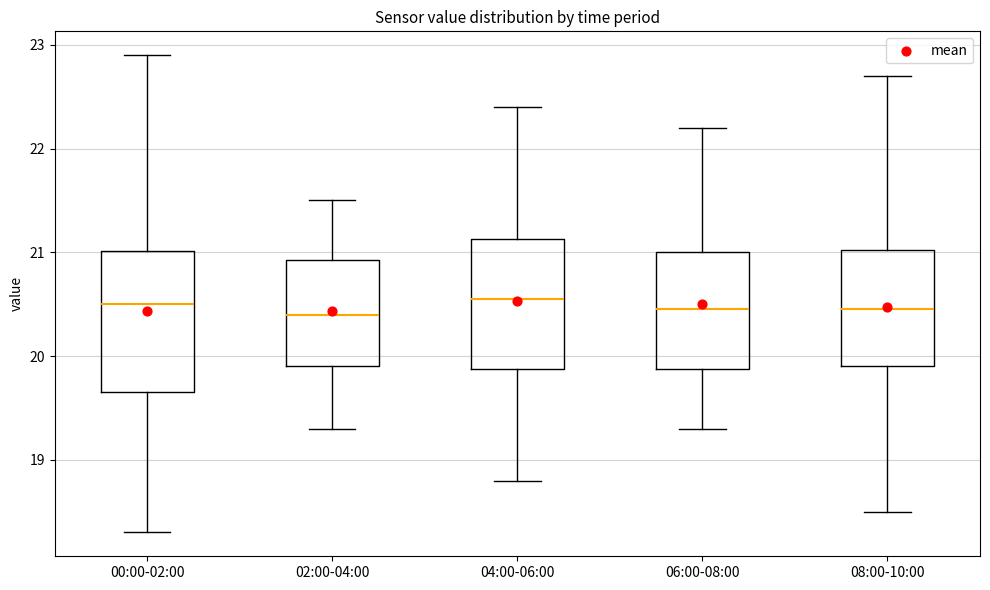

Reading left to right, read every box against the y-axis: the position of its median line, the range the box covers, and the ends of its whiskers. The values are not printed on the chart, so give them approximately, as read against the axis.

00:00-02:00: median 20.5, box 19.7 to 21.0, whiskers 18.3 to 22.9
02:00-04:00: median 20.4, box 19.9 to 20.9, whiskers 19.3 to 21.5
04:00-06:00: median 20.6, box 19.9 to 21.1, whiskers 18.8 to 22.4
06:00-08:00: median 20.5, box 19.9 to 21.0, whiskers 19.3 to 22.2
08:00-10:00: median 20.5, box 19.9 to 21.0, whiskers 18.5 to 22.7